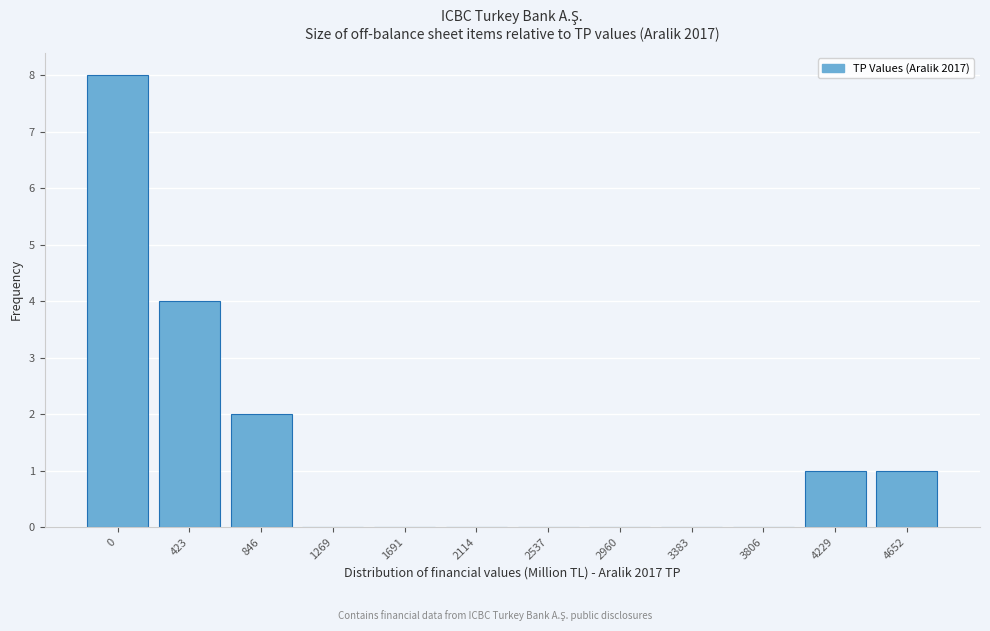

Reading left to right, transcribe all the data shown in this chart.

0=8	423=4	846=2	1269=0	1691=0	2114=0	2537=0	2960=0	3383=0	3806=0	4229=1	4652=1